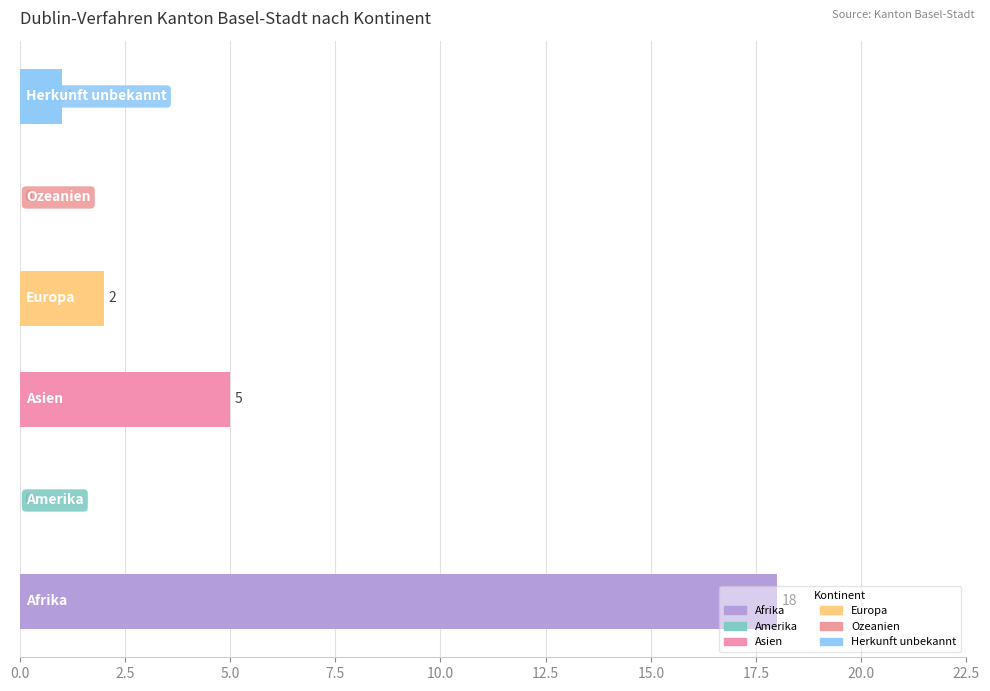

What is the sum of all values?

26